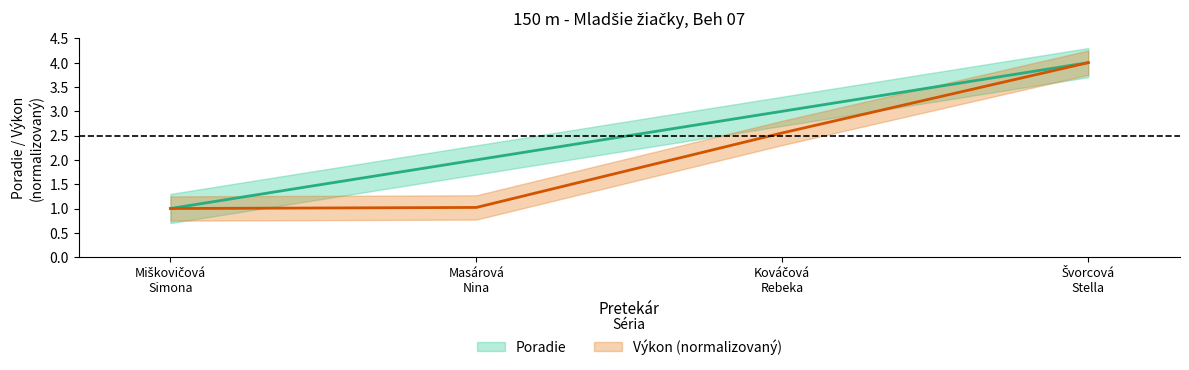

How many values in the Poradie series are below 3?

2